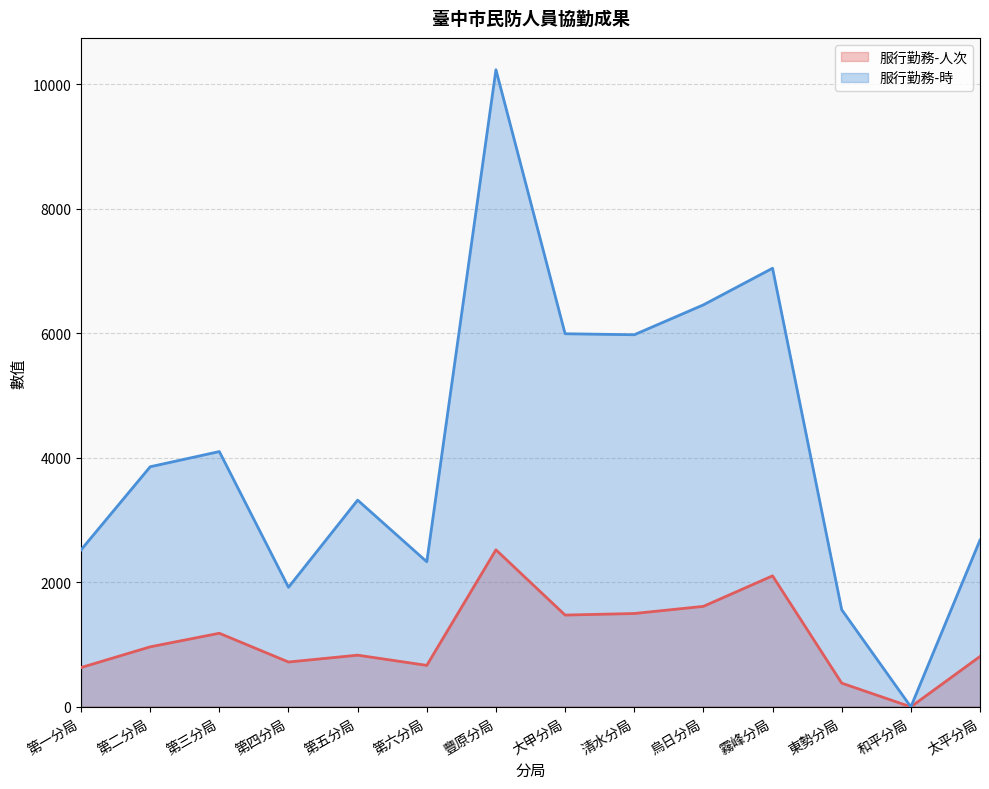

How many lines are shown in the chart?

2